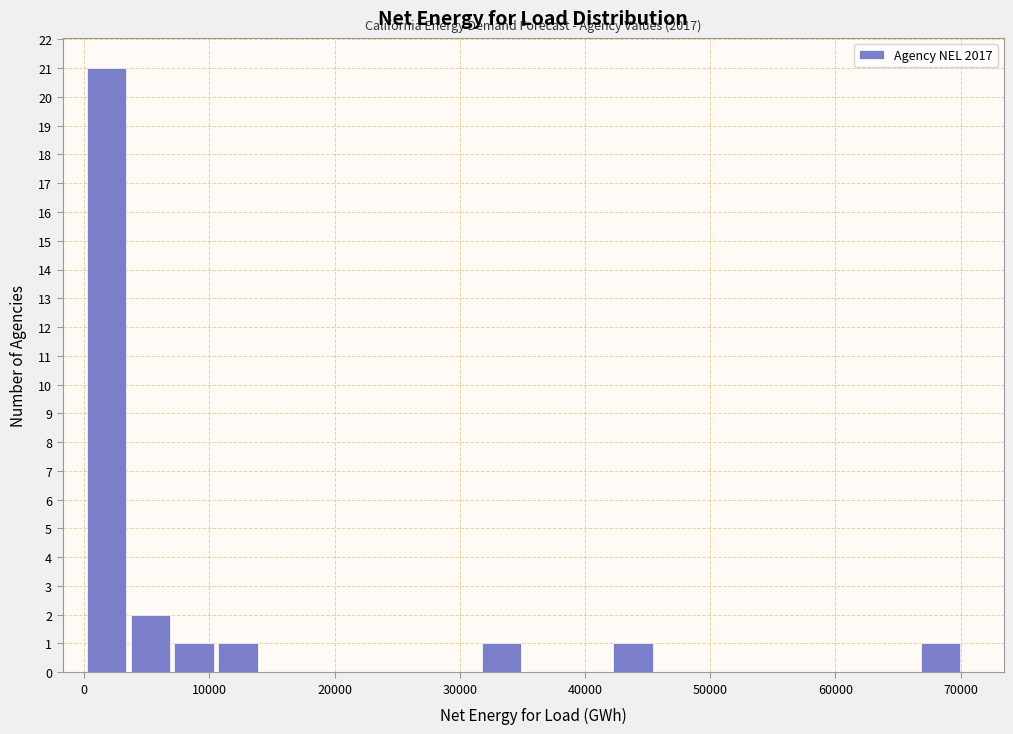

Read against the x-axis, roughly where is the centre of the tallest bar?

2000